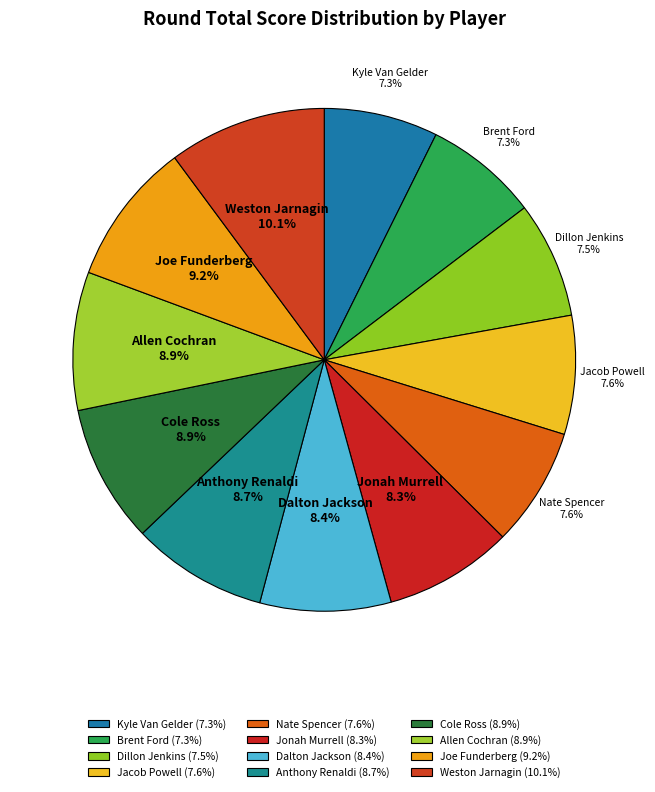

True or false: Dalton Jackson accounts for 8% of the total.

True